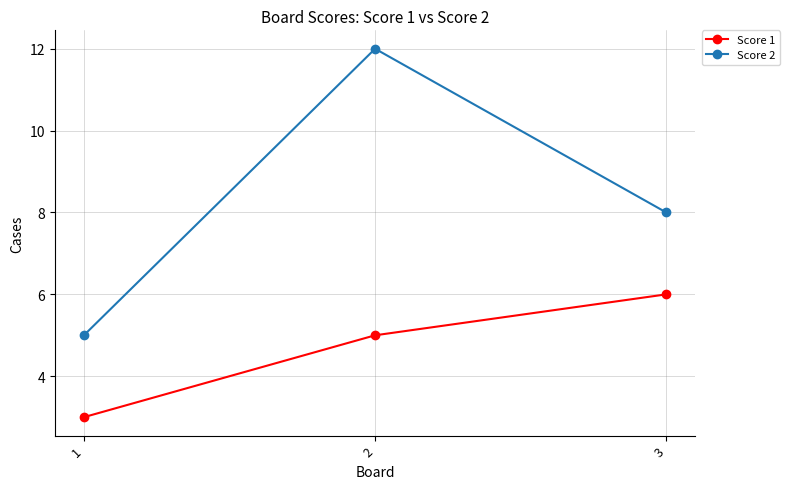

Is it true that Score 1 equals 2 at 3?

False